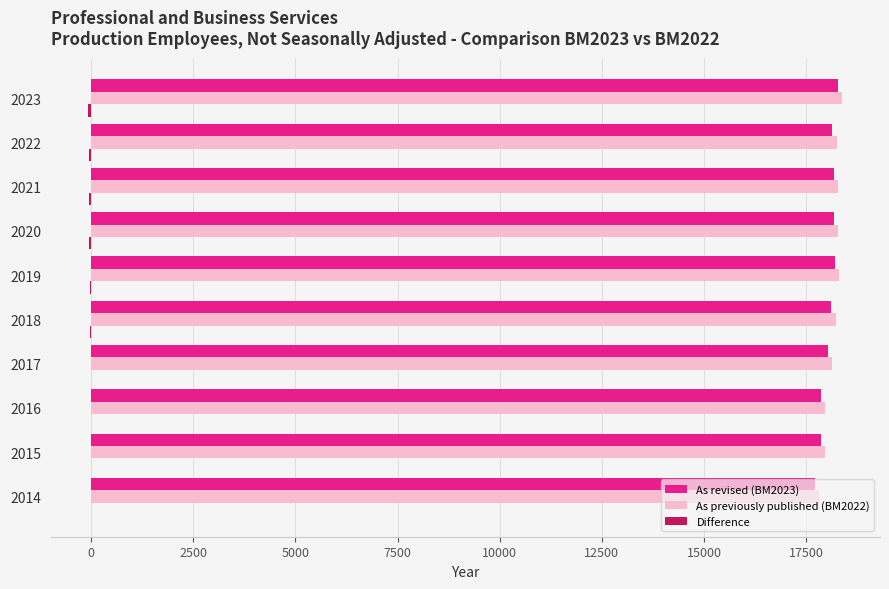

What is the maximum value shown in the chart?

18381